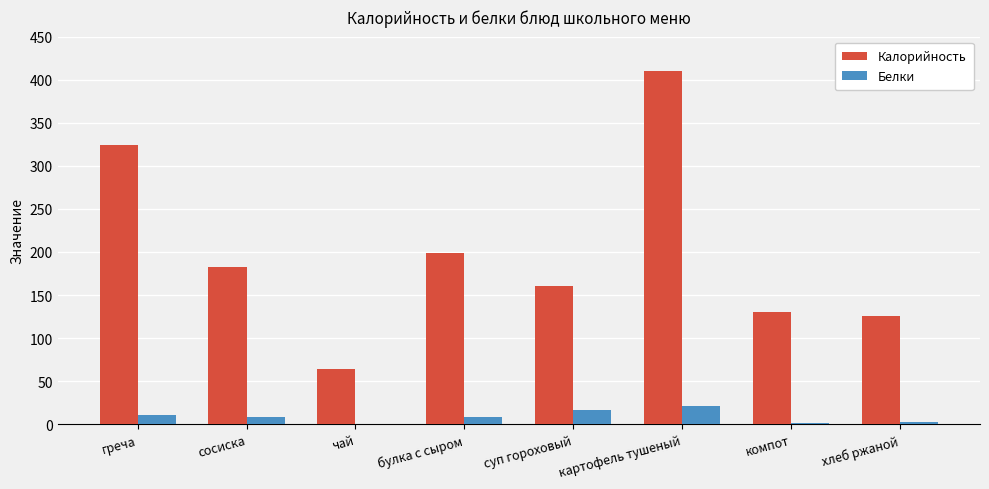

Is it true that Калорийность equals 410 at картофель тушеный?

True